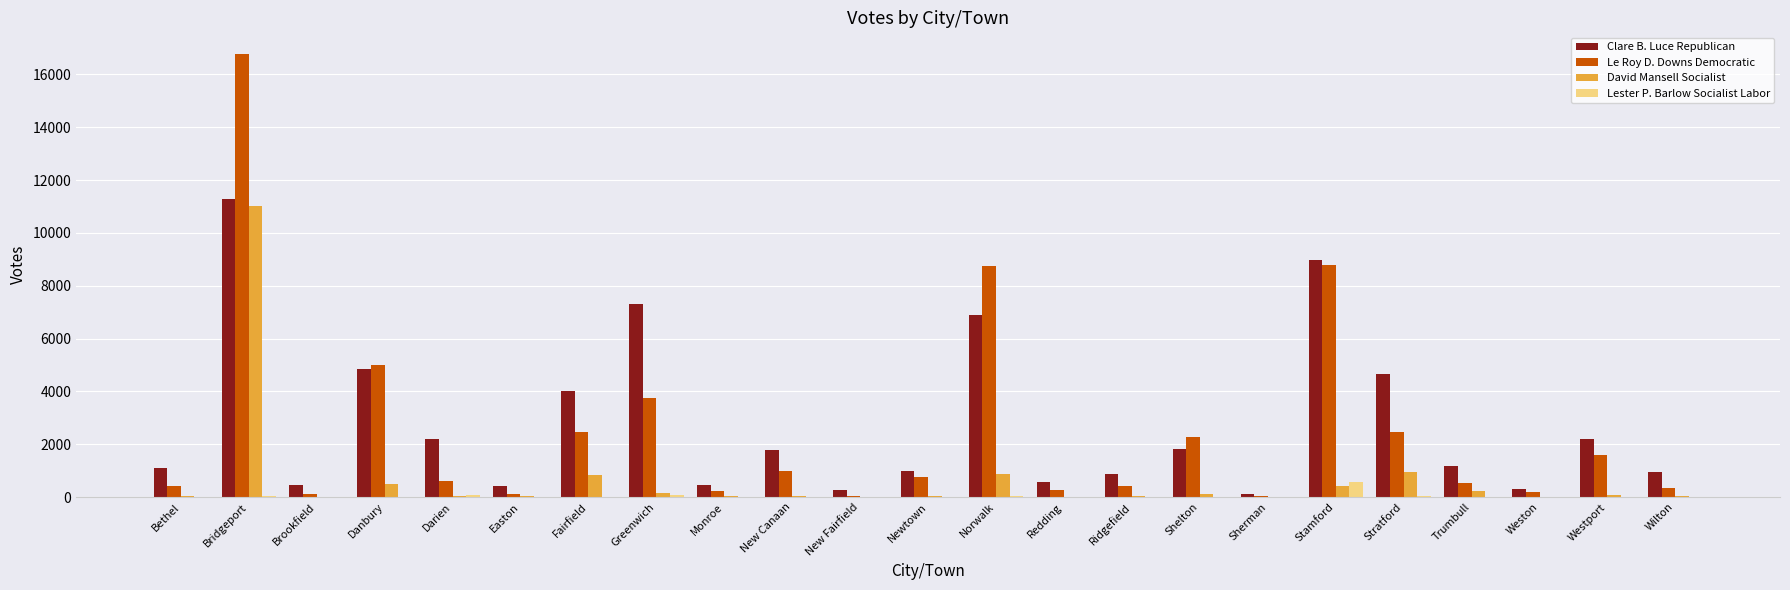

What is the maximum value for Clare B. Luce Republican?

11298